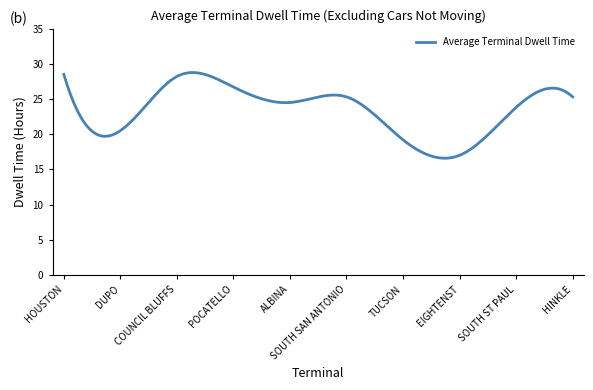

What is the difference between the maximum and minimum values?

12.2